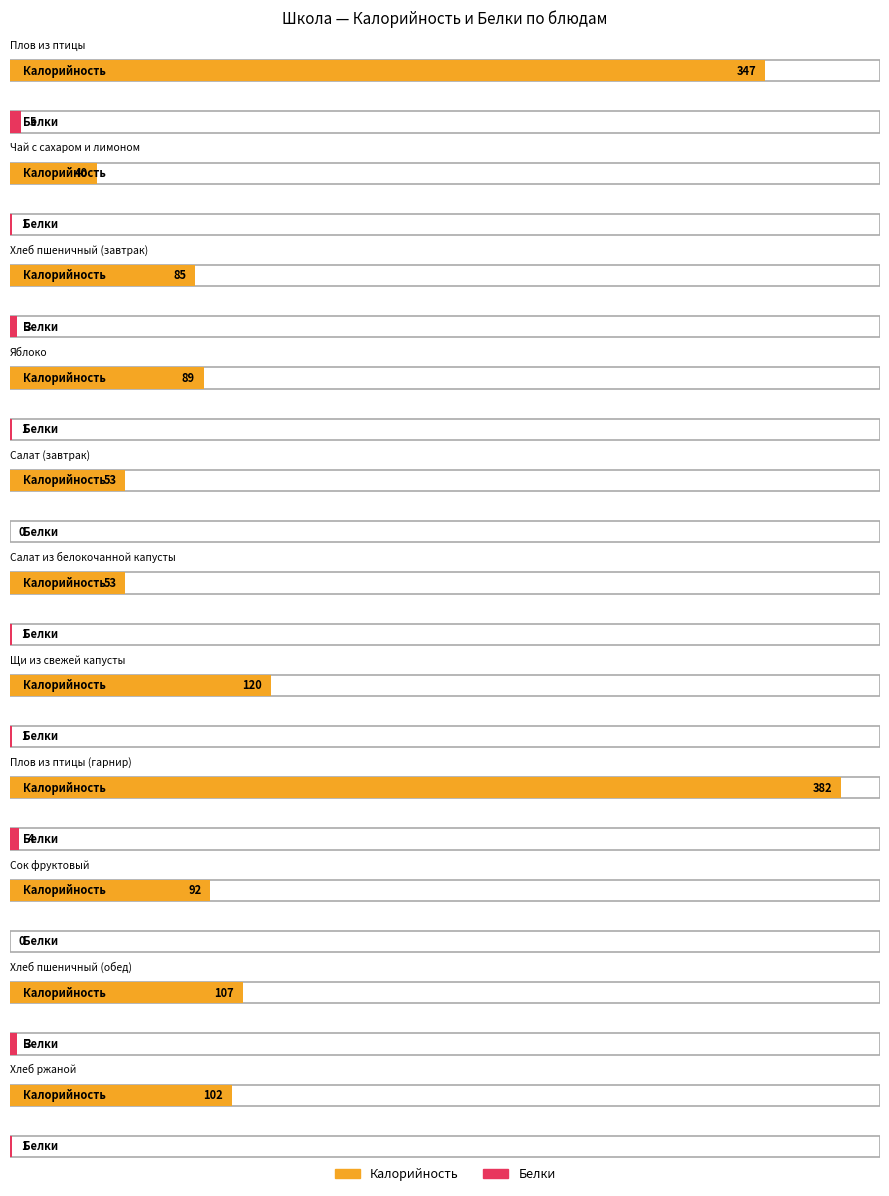

How many values in the Калорийность series exceed 92?

5